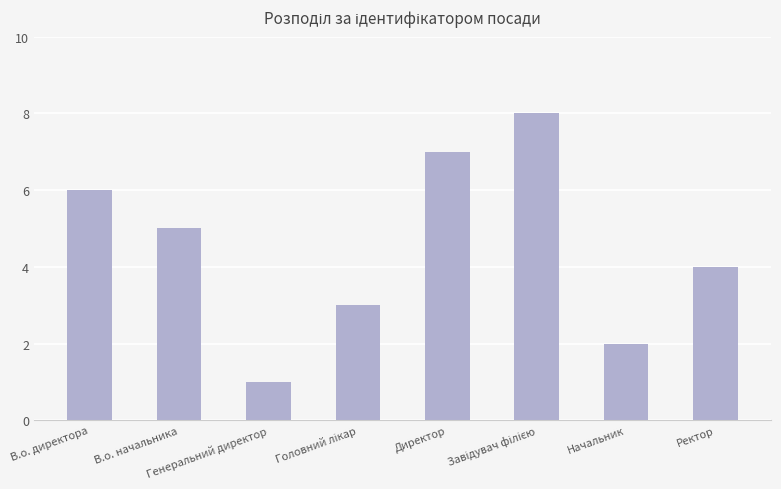

What is the label of the 1st bar from the left?

В.о. директора